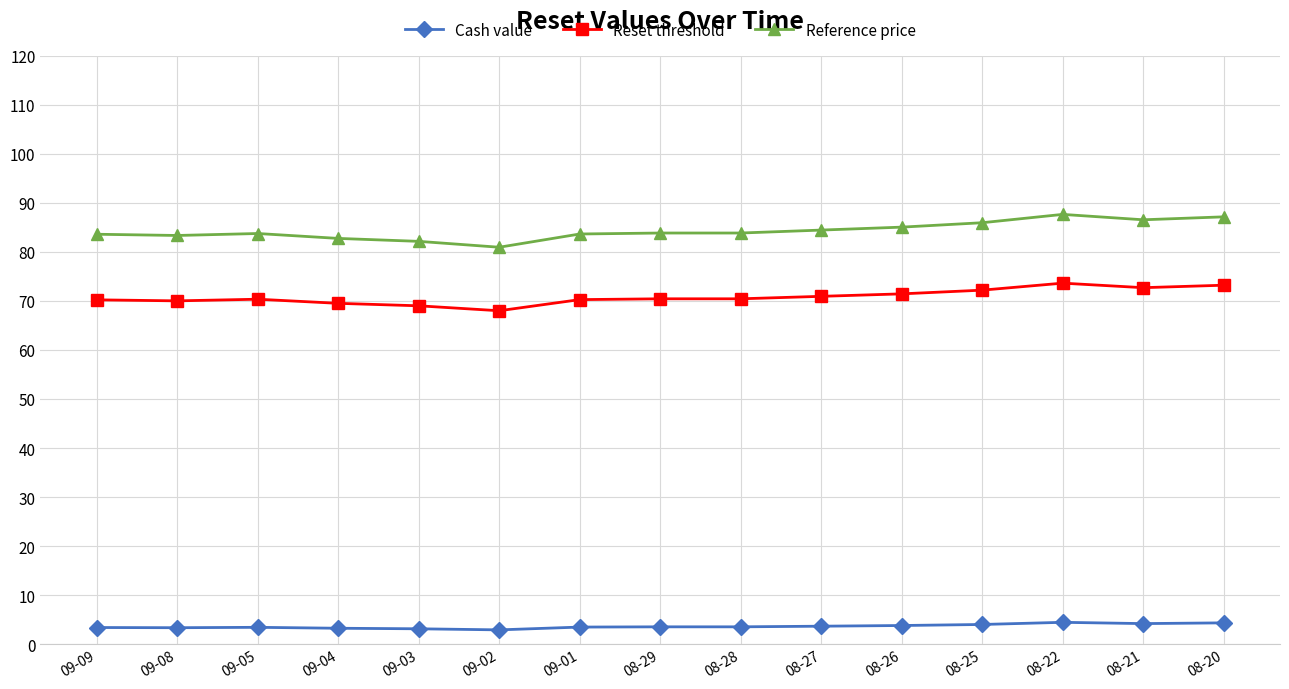

True or false: Cash value and Reference price cross at least once.

False